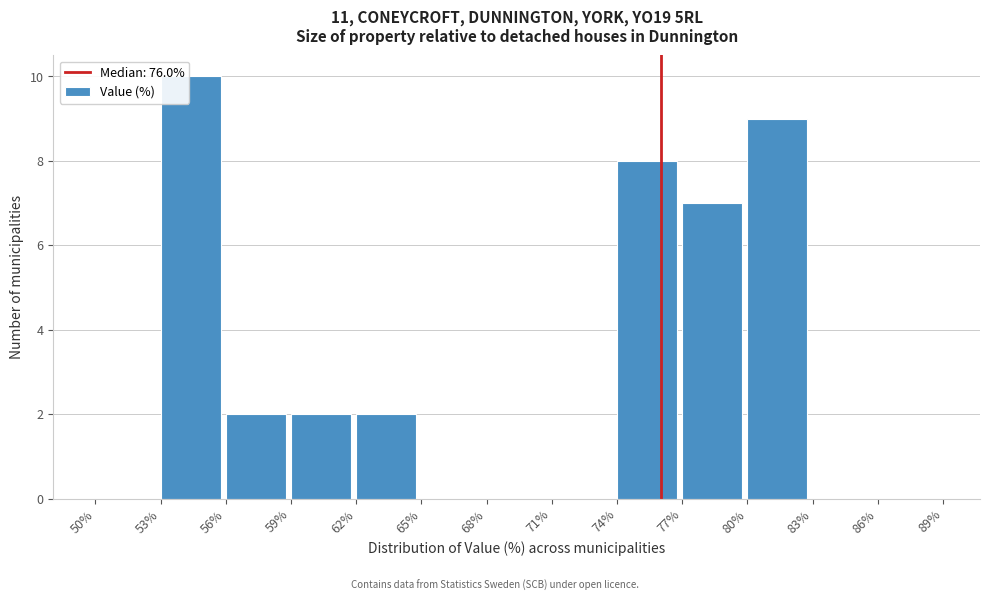

Which range on the x-axis has the tallest bar?

53% to 56%